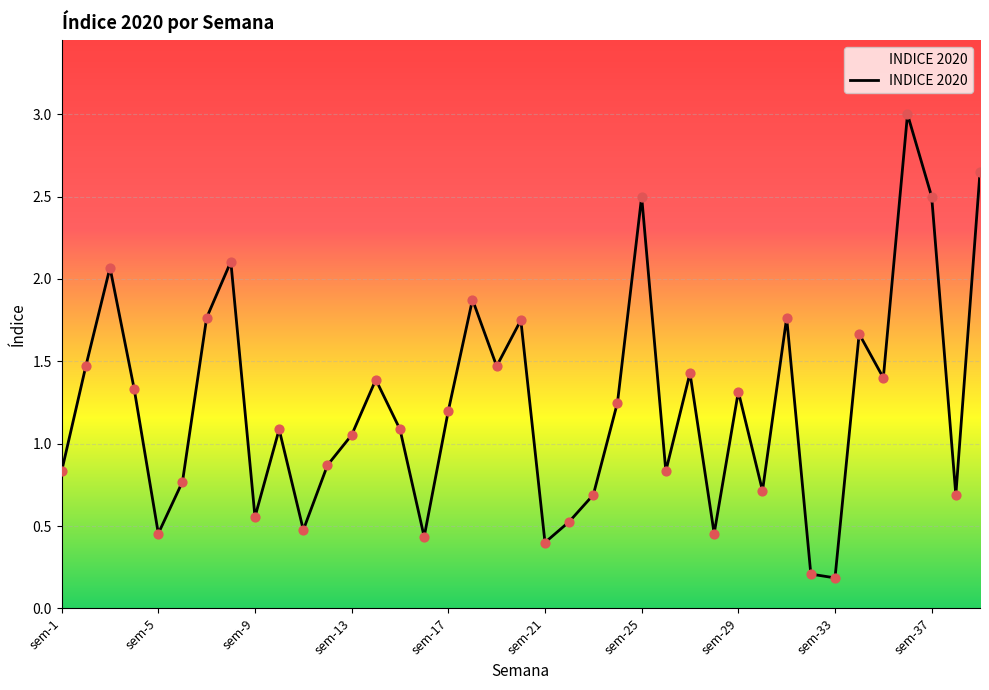

What is the difference between the maximum and minimum values?

2.8